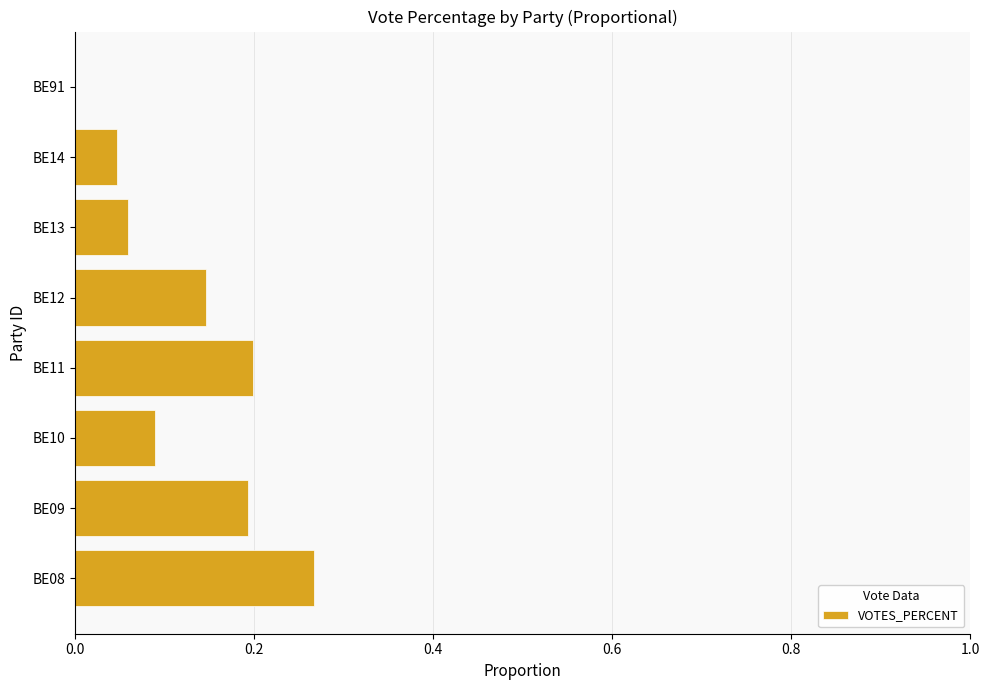

Between BE09 and BE10, which is larger?

BE09